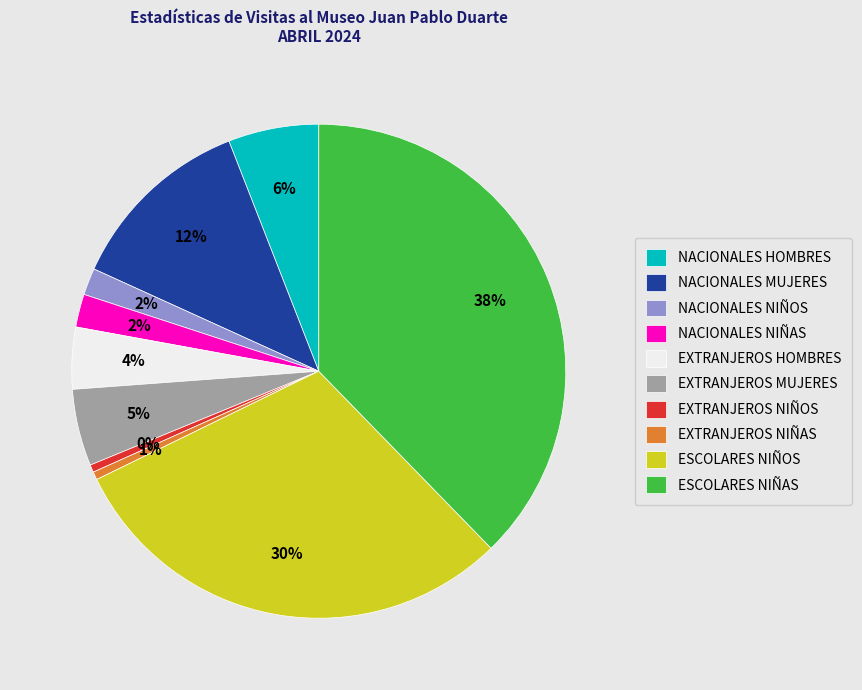

How many slices are in this pie chart?

10